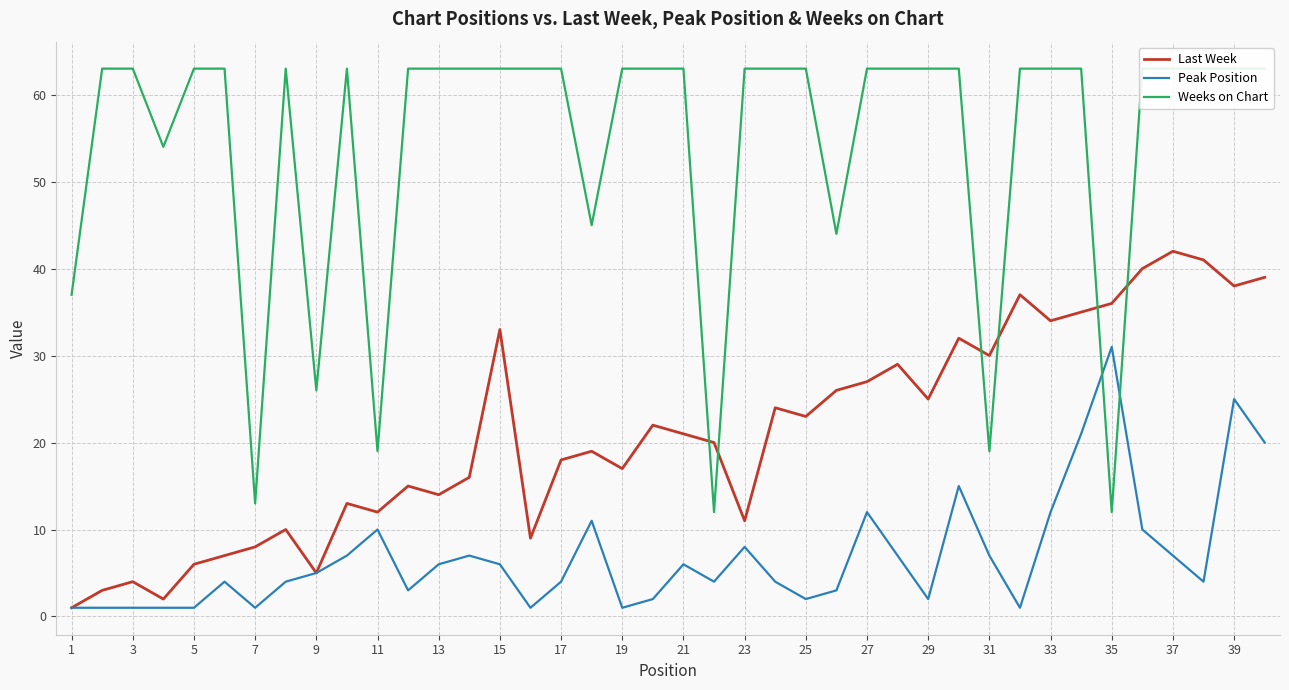

At how many categories does at least one series exceed 30?

35